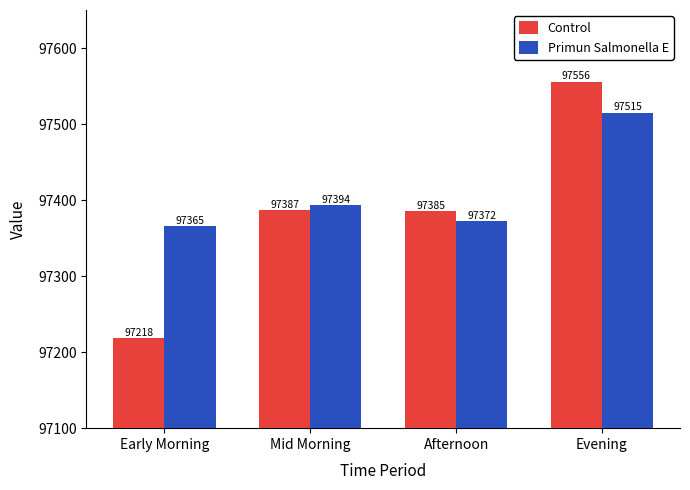

What is the label of the 1st bar from the right?

Evening